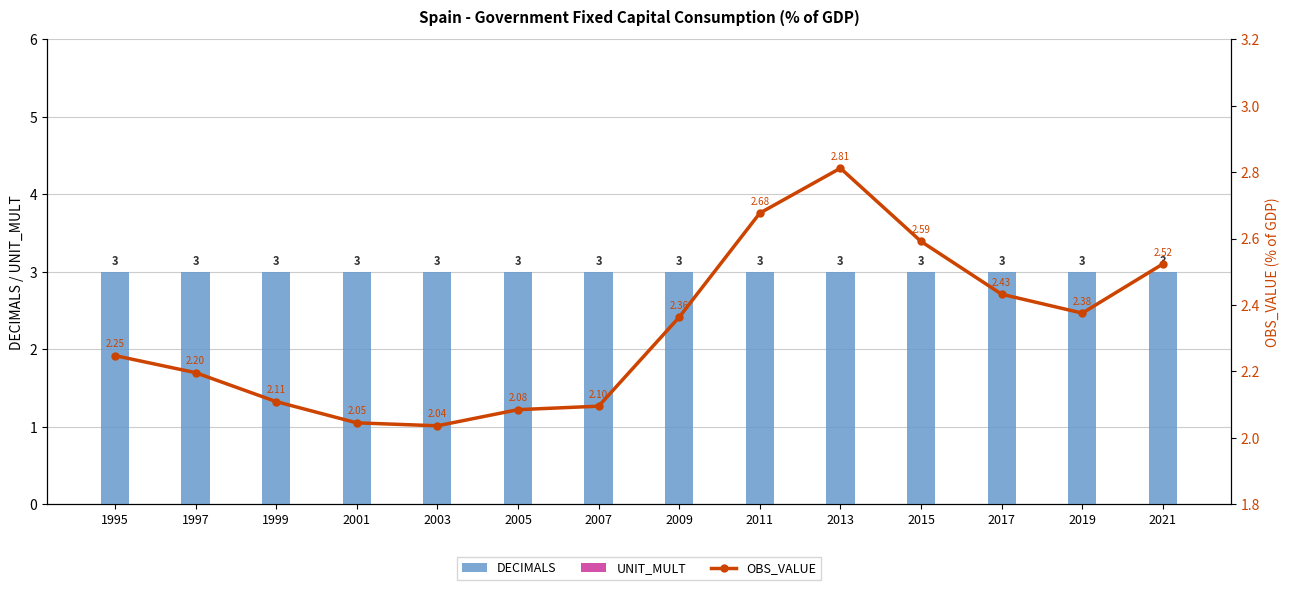

Which series has the largest total across all categories?

DECIMALS